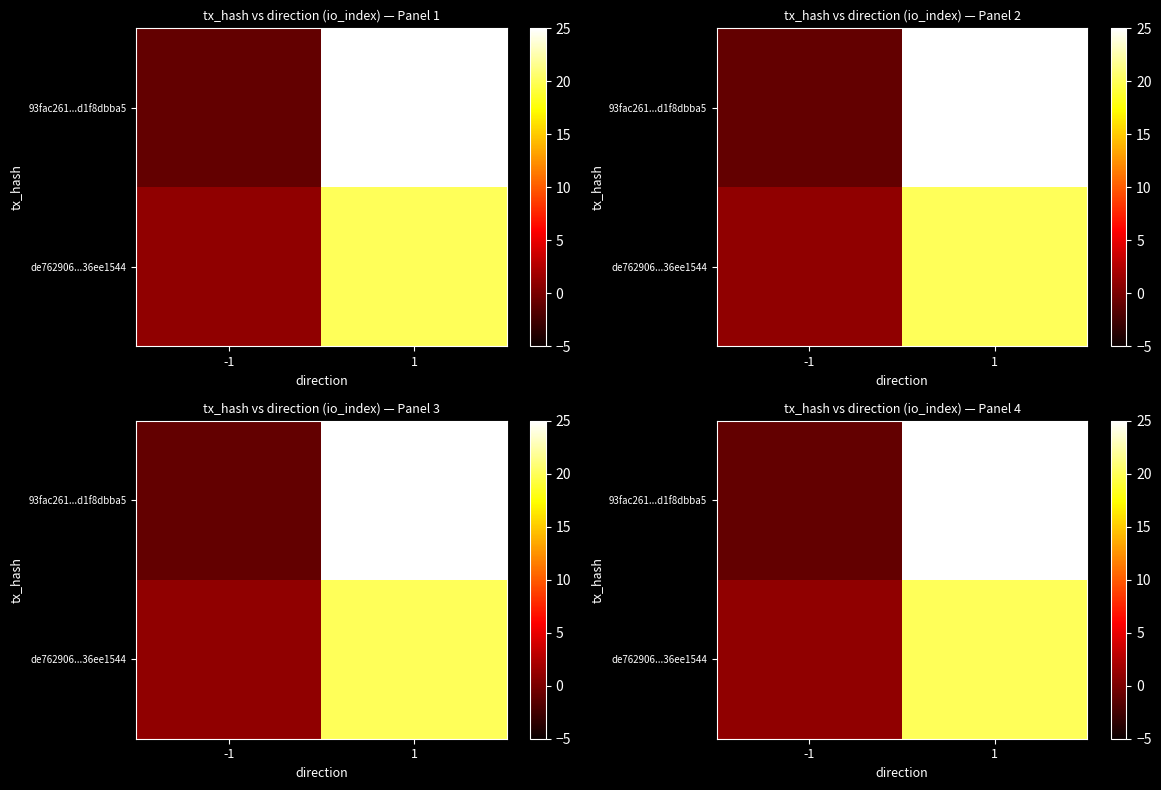

What is the spread (max minus min) of values at -1?

2